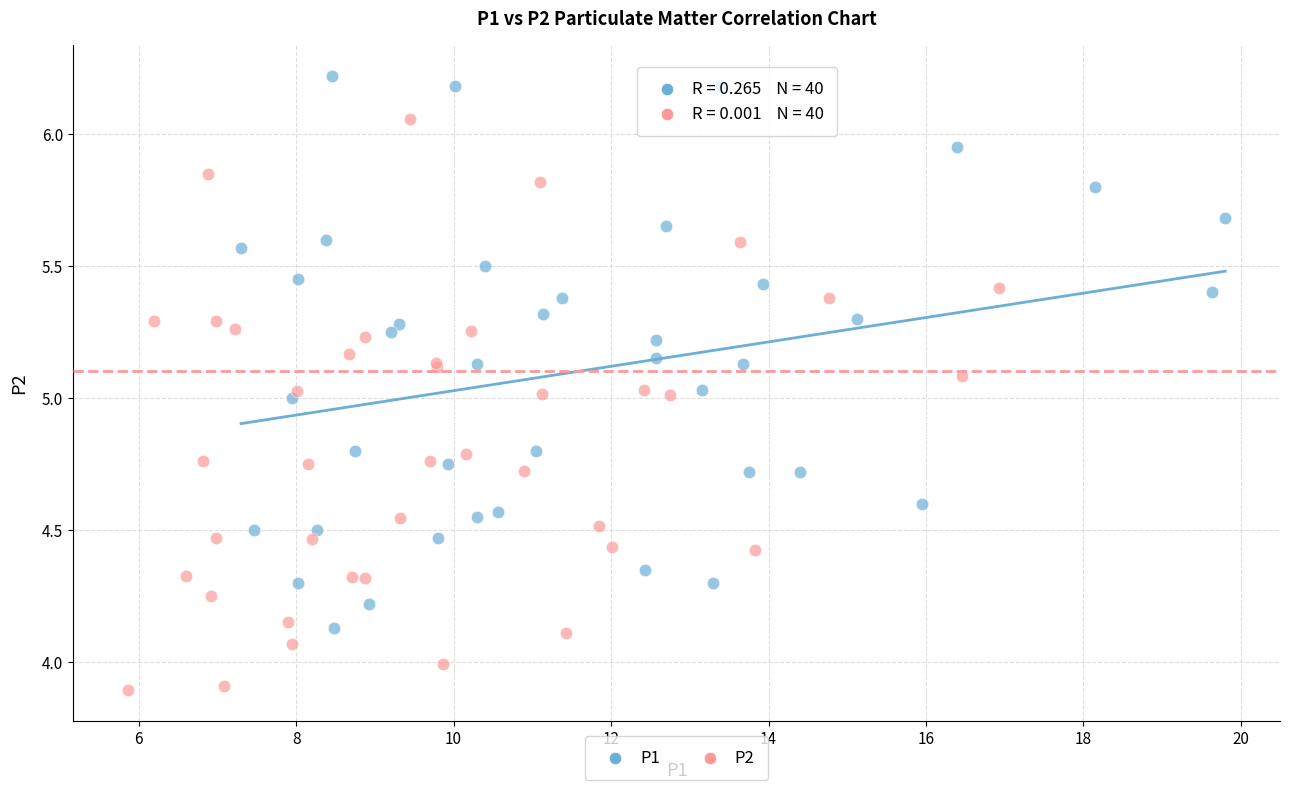

Which series reaches the maximum Y coordinate?

P1